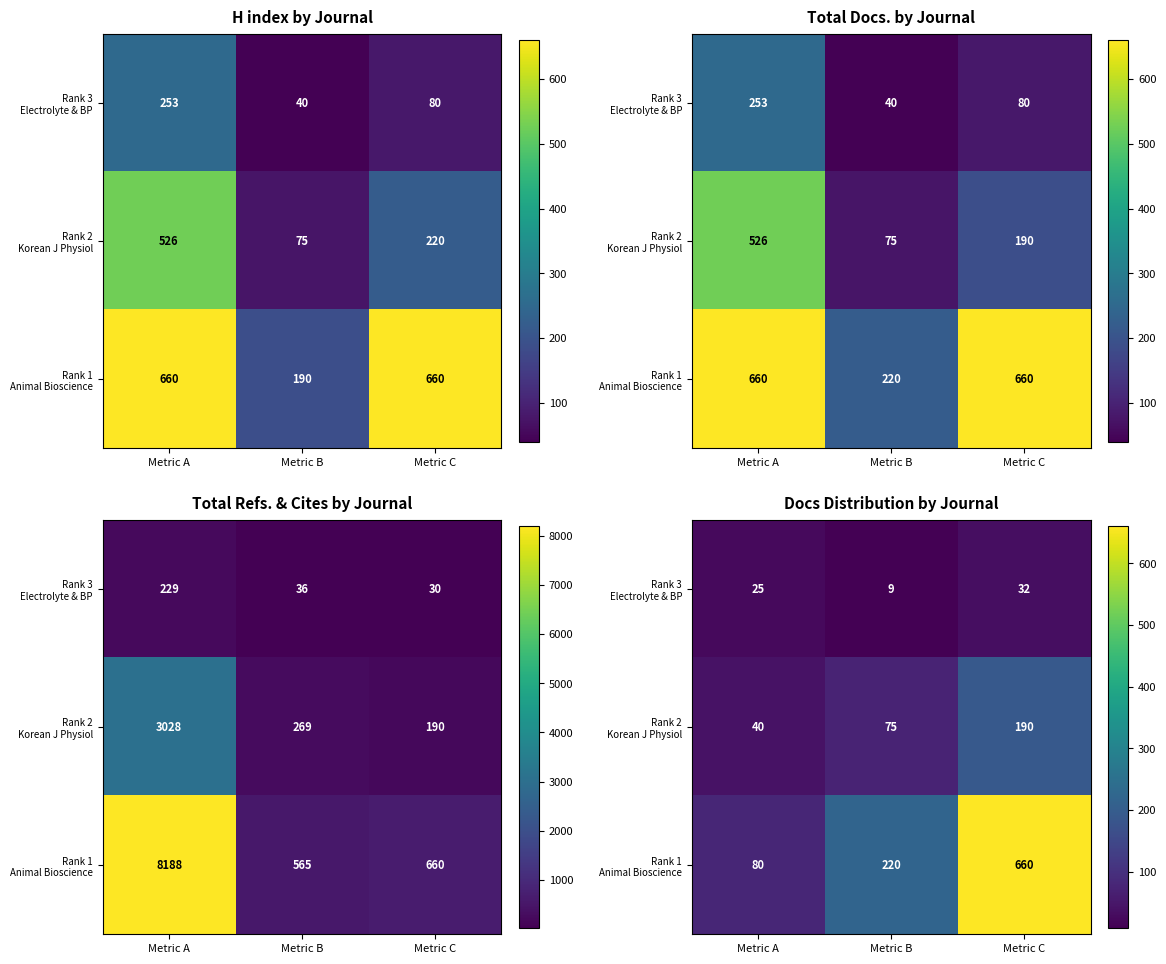

Is it true that Rank 3 Electrolyte & BP equals 13 at Metric A?

False